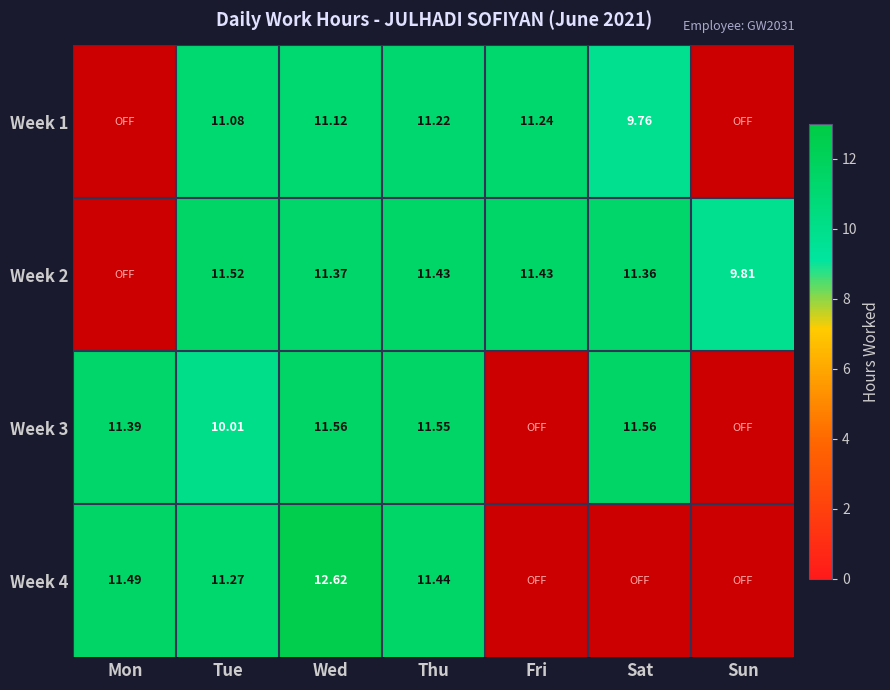

What is the sum of the Week 4 values at Wed and Thu?

24.1